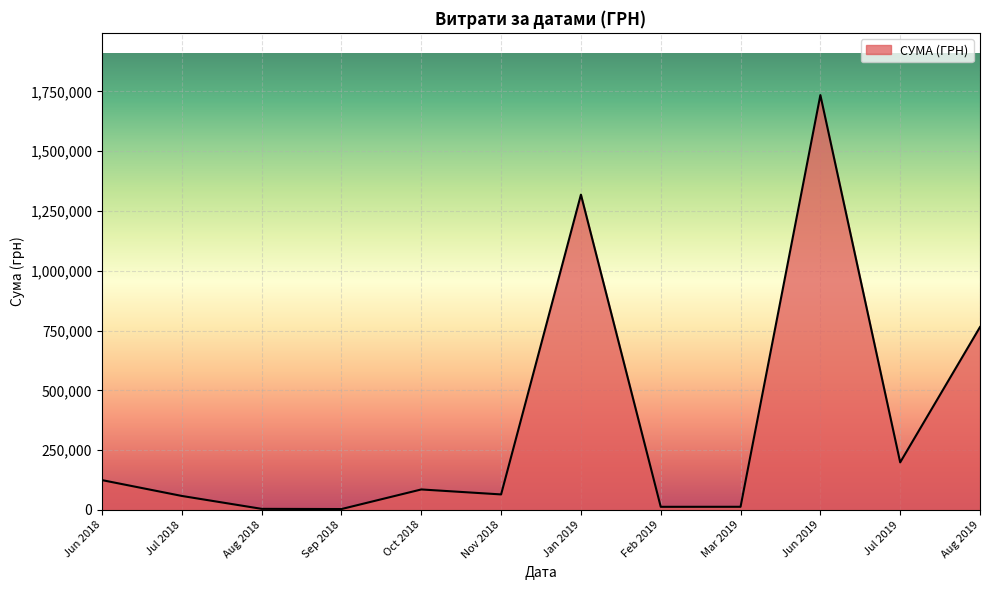

The value at Jun 2019 is 3059924.4. True or false?

False